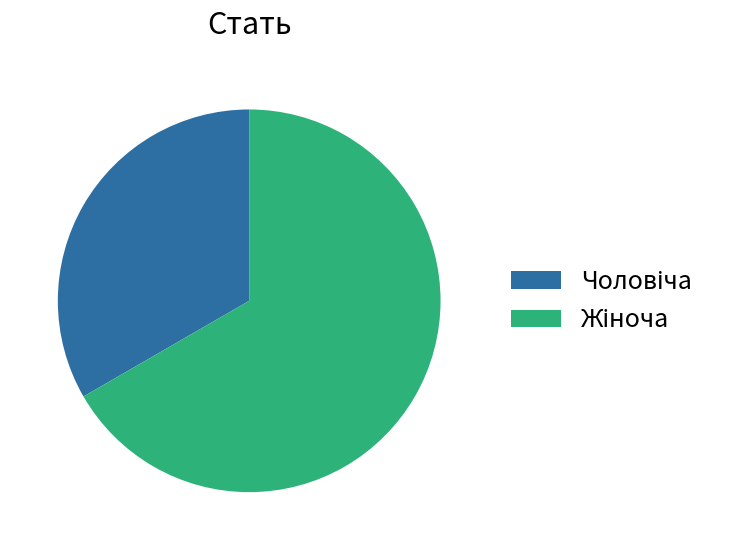

Does any single category account for the majority?

Yes